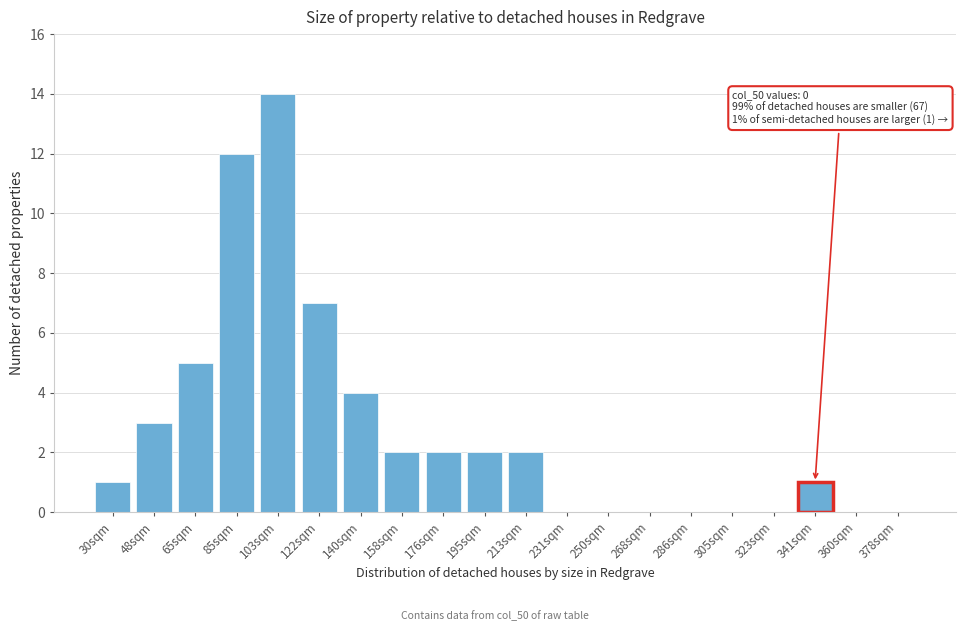

Reading right to left, list all the values displayed in this chart.

378sqm=0	360sqm=0	341sqm=1	323sqm=0	305sqm=0	286sqm=0	268sqm=0	250sqm=0	231sqm=0	213sqm=2	195sqm=2	176sqm=2	158sqm=2	140sqm=4	122sqm=7	103sqm=14	85sqm=12	65sqm=5	48sqm=3	30sqm=1